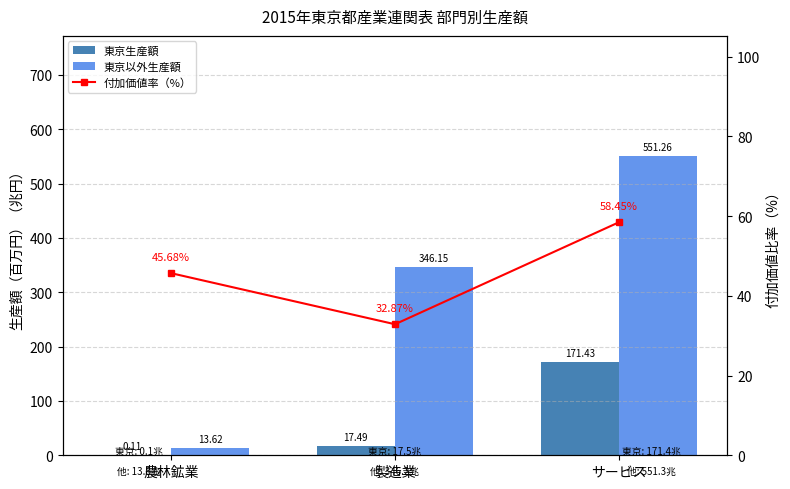

What is the difference between the maximum and minimum values in the 東京生産額 series?

171.3